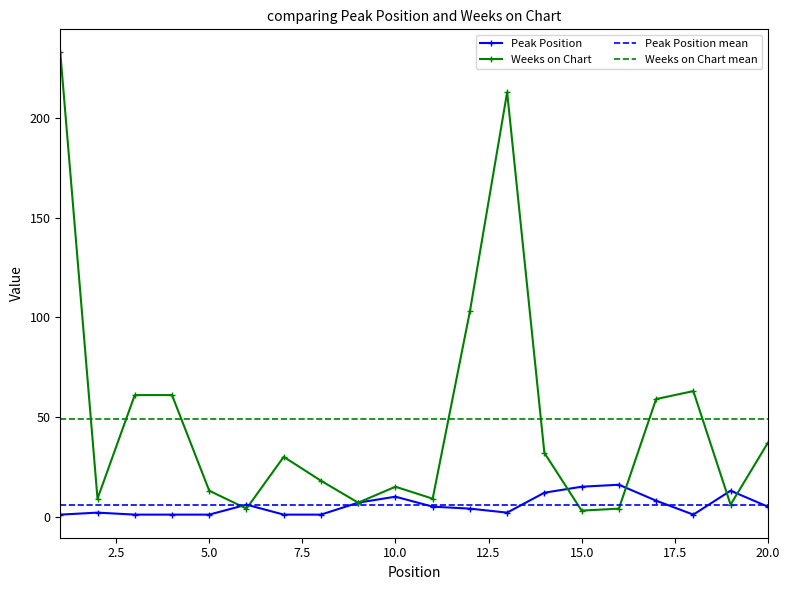

Reading left to right, extract all data points from this chart.

Peak Position: 1	2	1	1	1	6	1	1	7	10	5	4	2	12	15	16	8	1	13	5
Weeks on Chart: 233	9	61	61	13	4	30	18	7	15	9	103	213	32	3	4	59	63	6	37